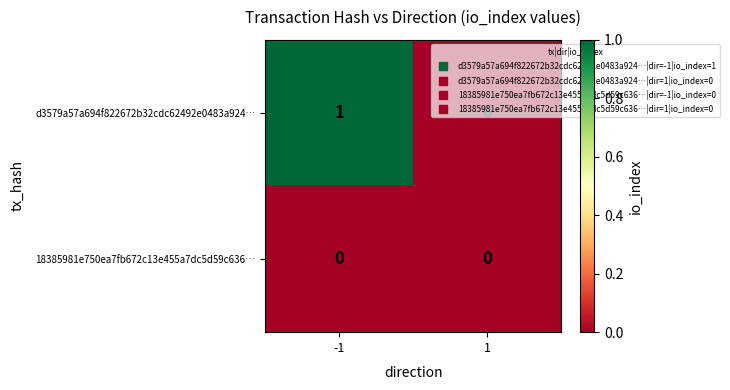

Which series changed the most between -1 and 1?

d3579a57a694f822672b32cdc62492e0483a924…